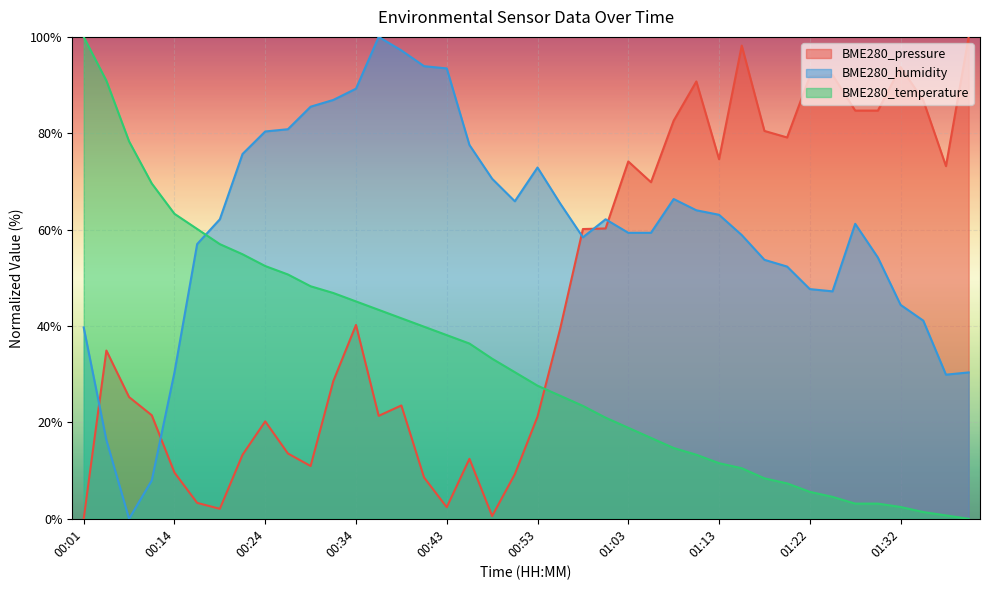

Between 01:03 and 00:24, which is larger?

01:03